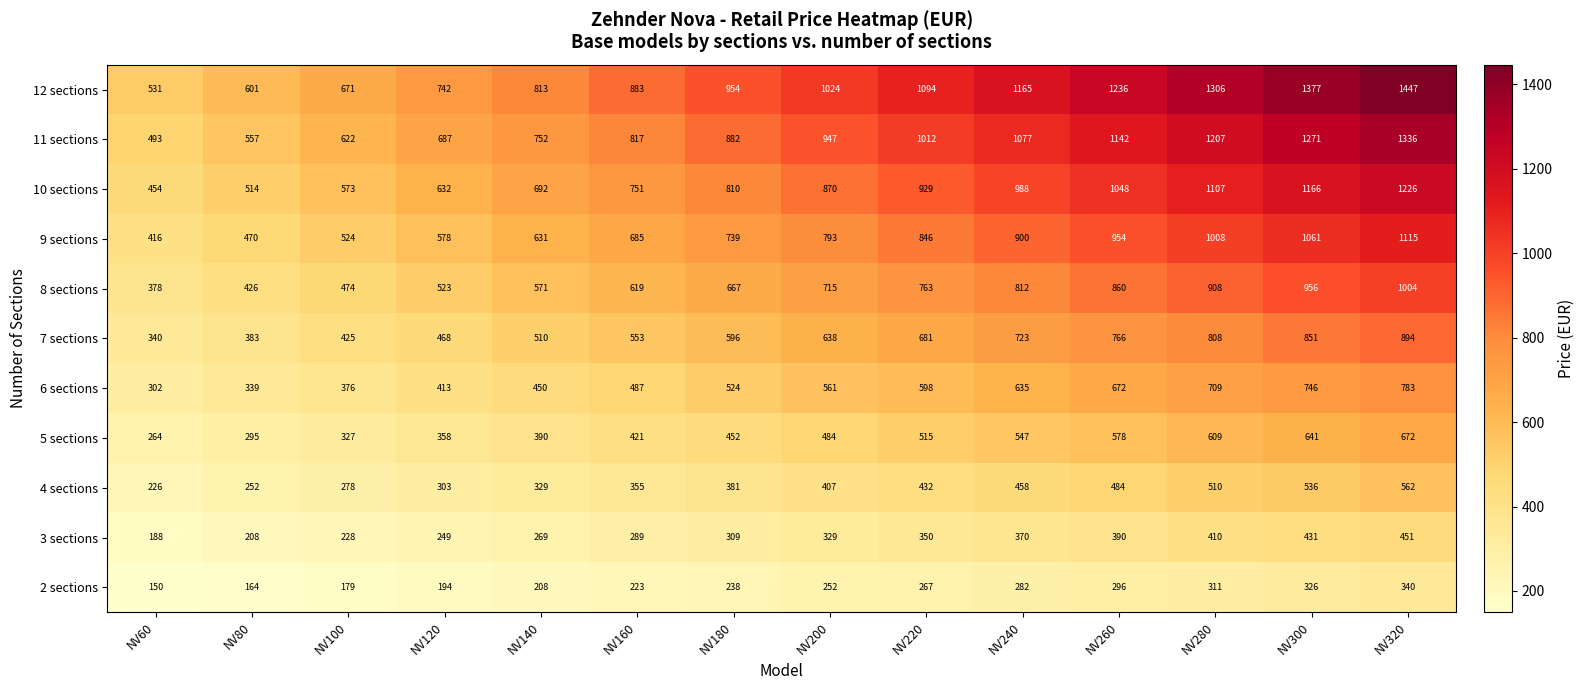

What is the approximate value of 4 sections at NV80, to the nearest 10?

250